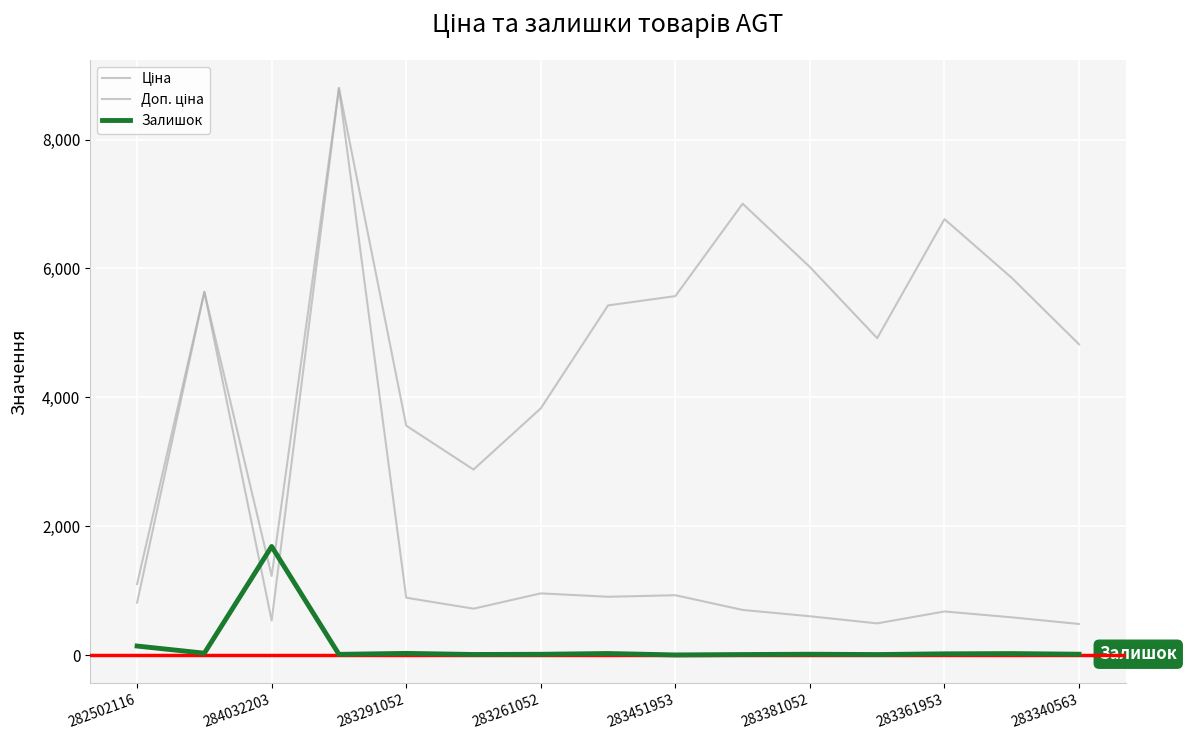

At which category does Залишок reach its first local peak?

284032203